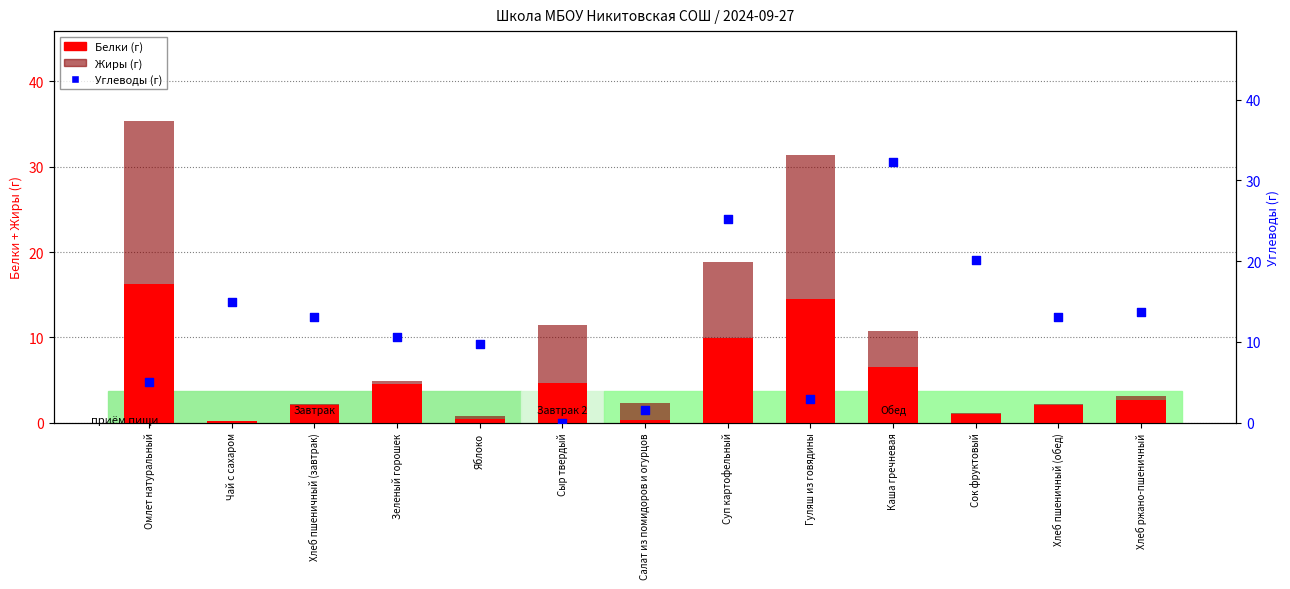

Which series has the largest Y range (max minus min)?

Углеводы (г)